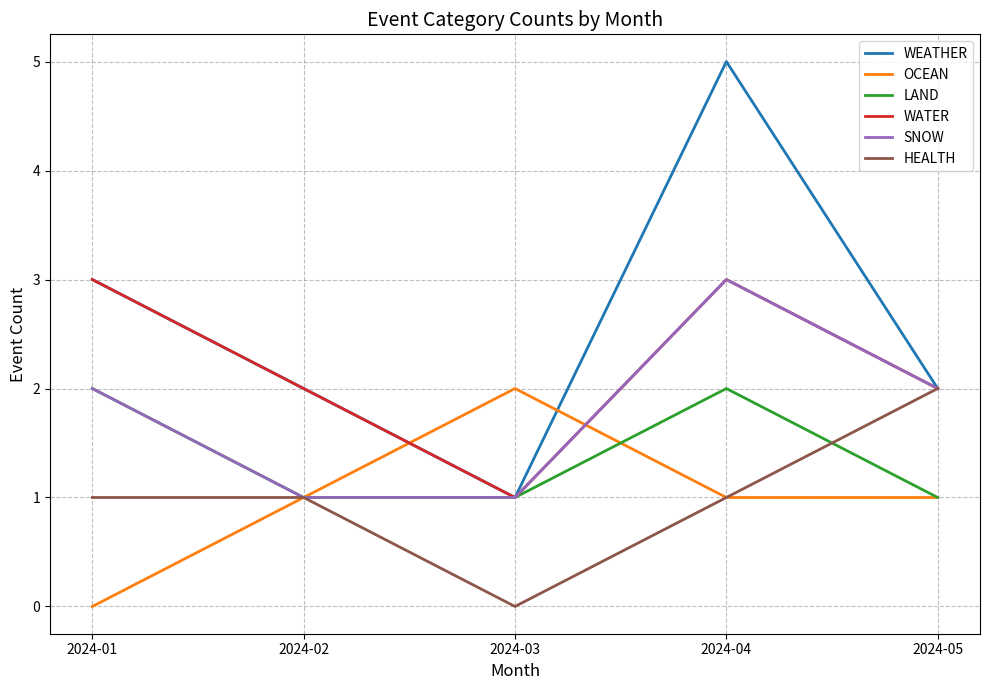

What is the sum of the SNOW values at 2024-04 and 2024-01?

5